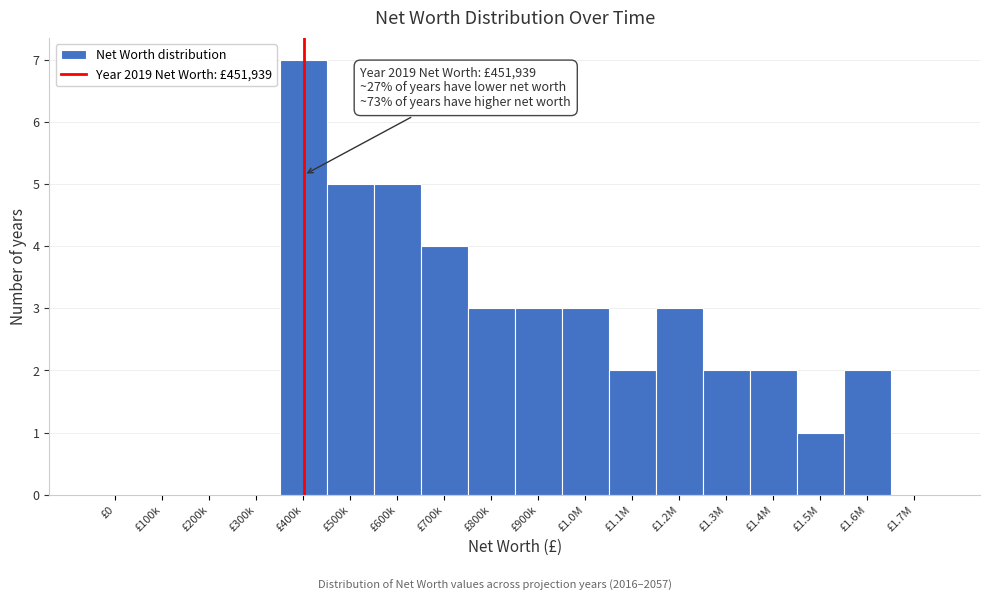

Reading left to right, transcribe all the data shown in this chart.

£0=0	£100k=0	£200k=0	£300k=0	£400k=7	£500k=5	£600k=5	£700k=4	£800k=3	£900k=3	£1.0M=3	£1.1M=2	£1.2M=3	£1.3M=2	£1.4M=2	£1.5M=1	£1.6M=2	£1.7M=0